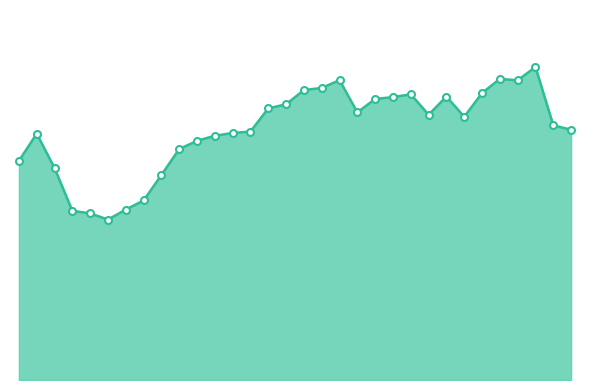

Does the chart display data point markers on the line(s)?

No